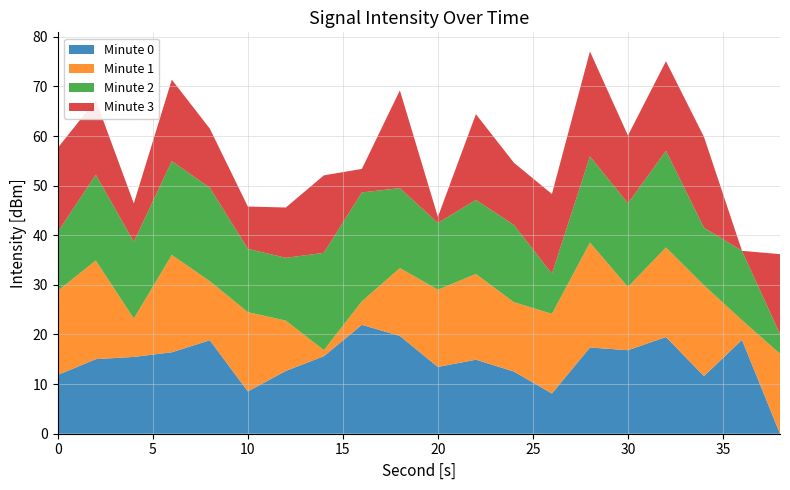

Is it true that Minute 0 equals 22.2 at 30?

False